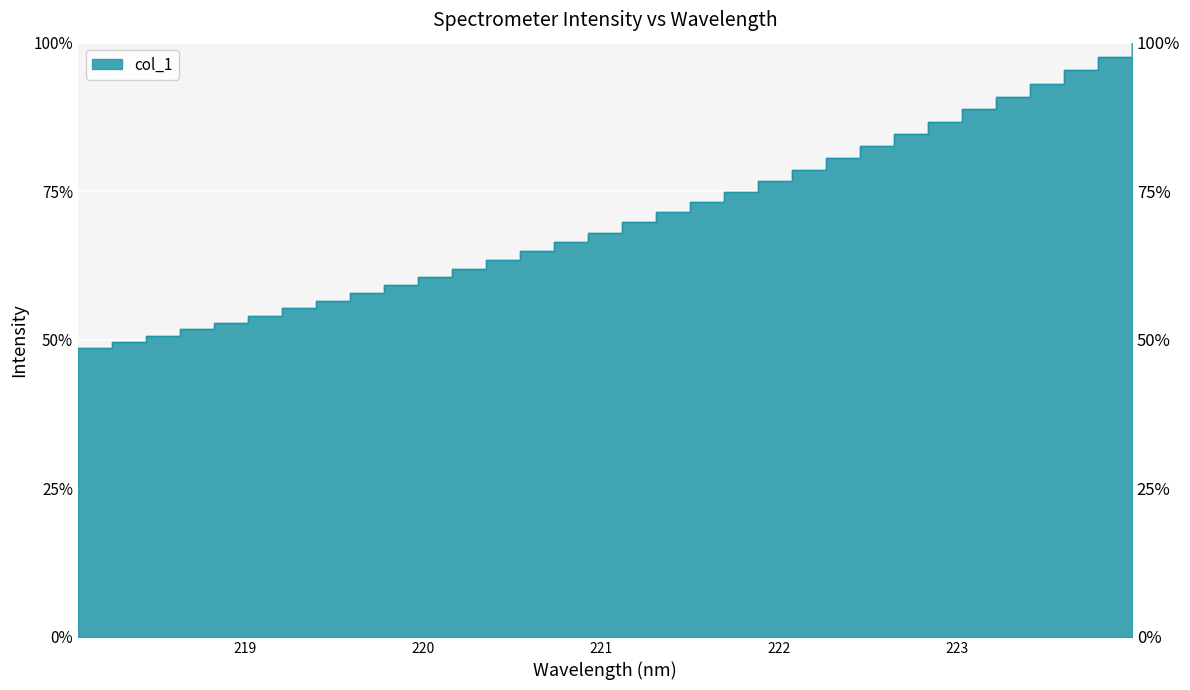

What is the maximum value shown in the chart?

1.0